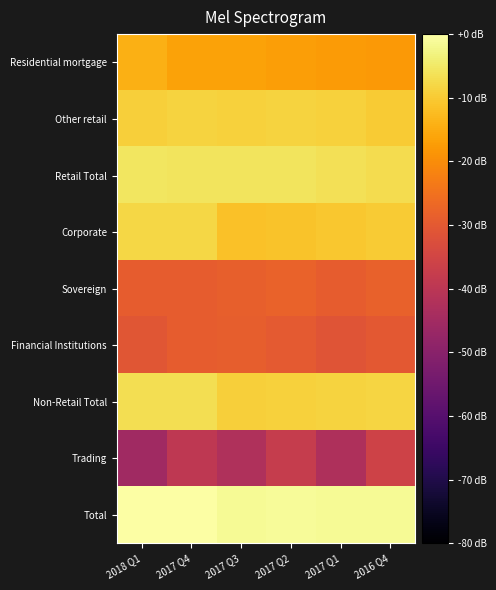

What is the total value across all series at 2017 Q1?

-156.7